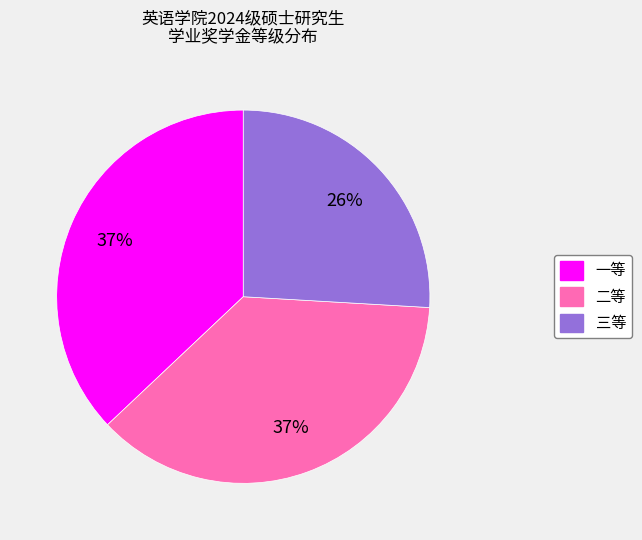

To the nearest percent, what is the combined percentage of 三等 and 二等?

63%